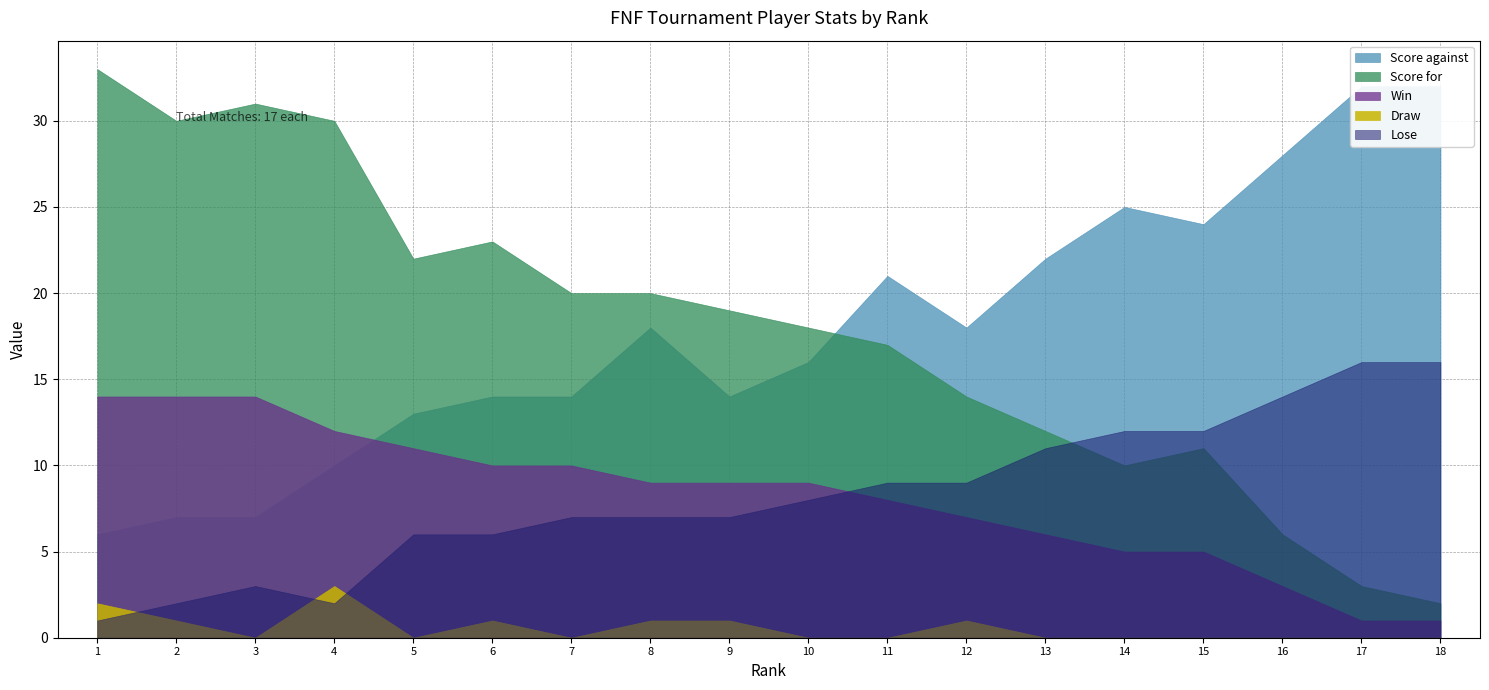

What is the spread (max minus min) of values at 9?

18